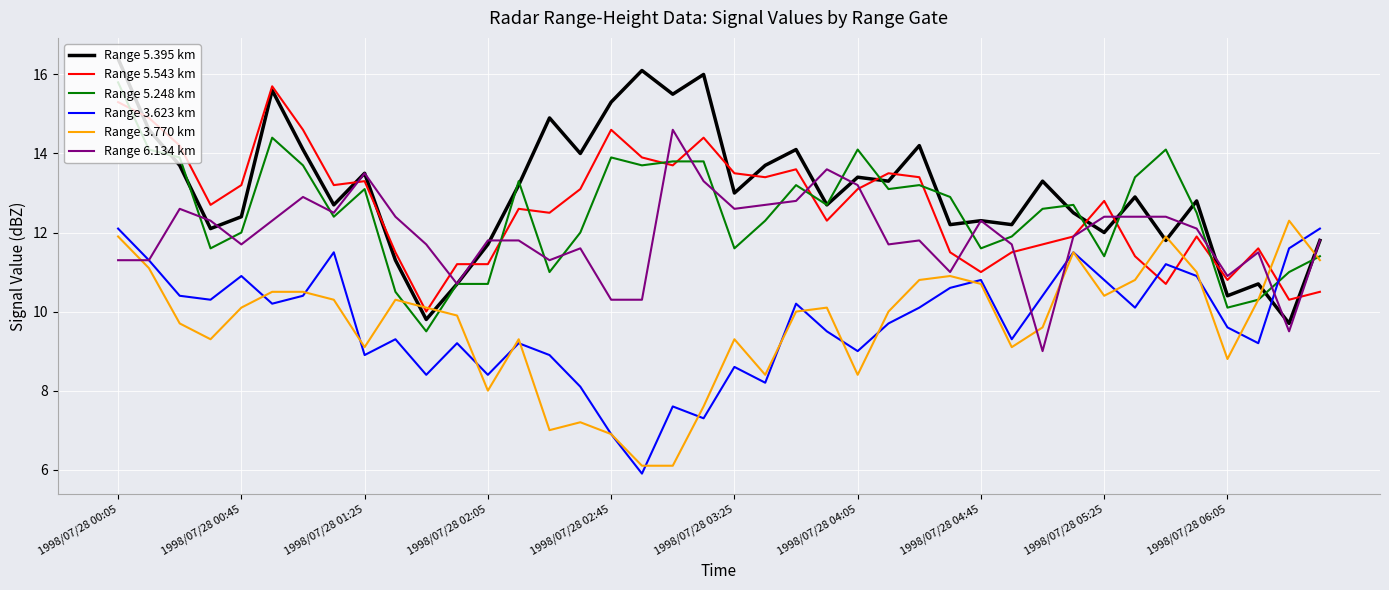

How many lines are shown in the chart?

6